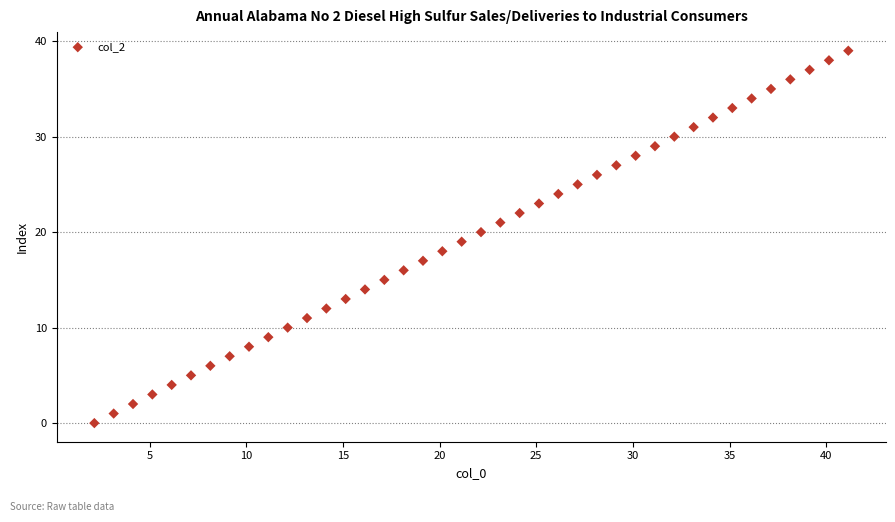

What is the range of Y values (max minus min)?

39